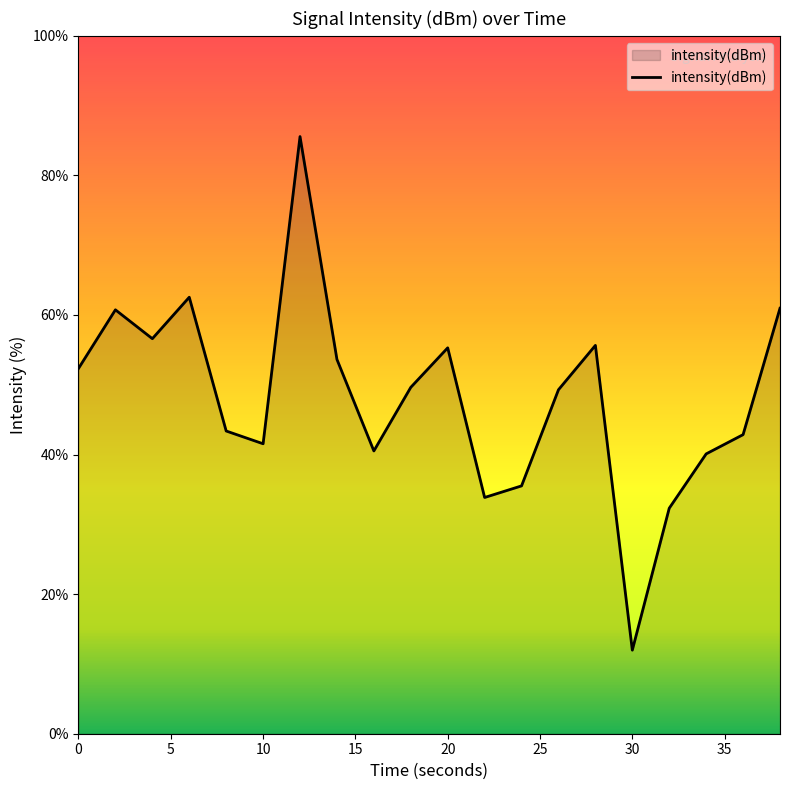

What is the difference between the maximum and minimum values?

73.6